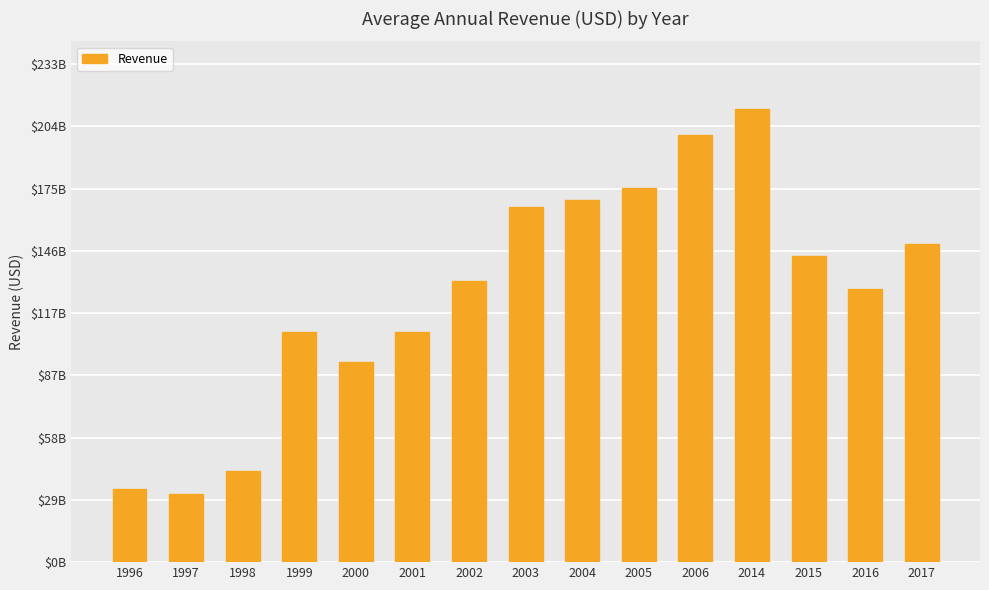

Reading left to right, list all the values displayed in this chart.

1996=34061700000	1997=31720100000	1998=42566000000	1999=107890000000	2000=93870000000	2001=107698000000	2002=131568000000	2003=166209000000	2004=169439000000	2005=175123000000	2006=199804000000	2014=212018000000	2015=143421000000	2016=127925000000	2017=149099000000